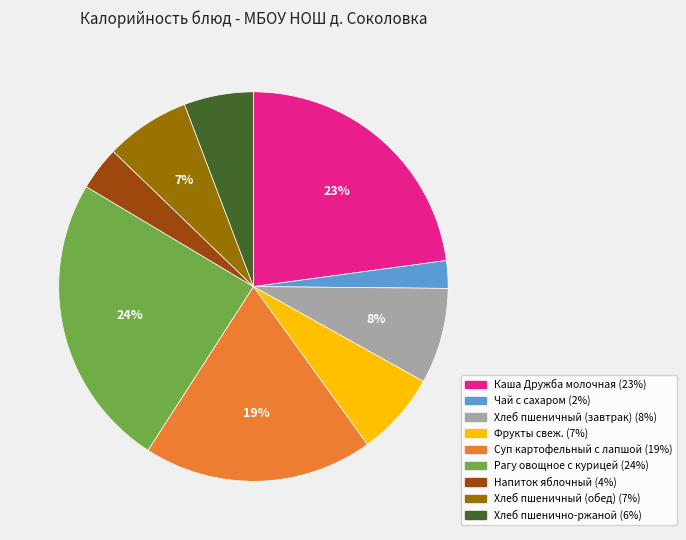

Count the number of slices in the pie.

9